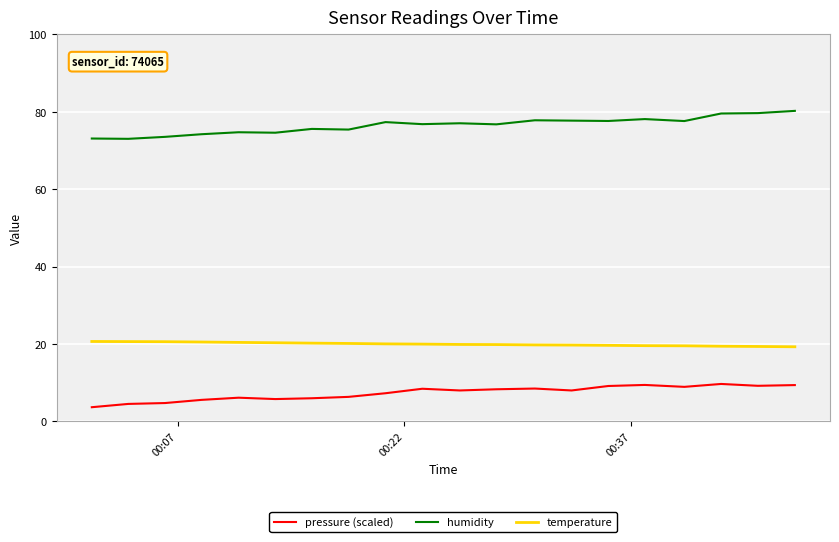

What is the average value of the humidity series?

76.5